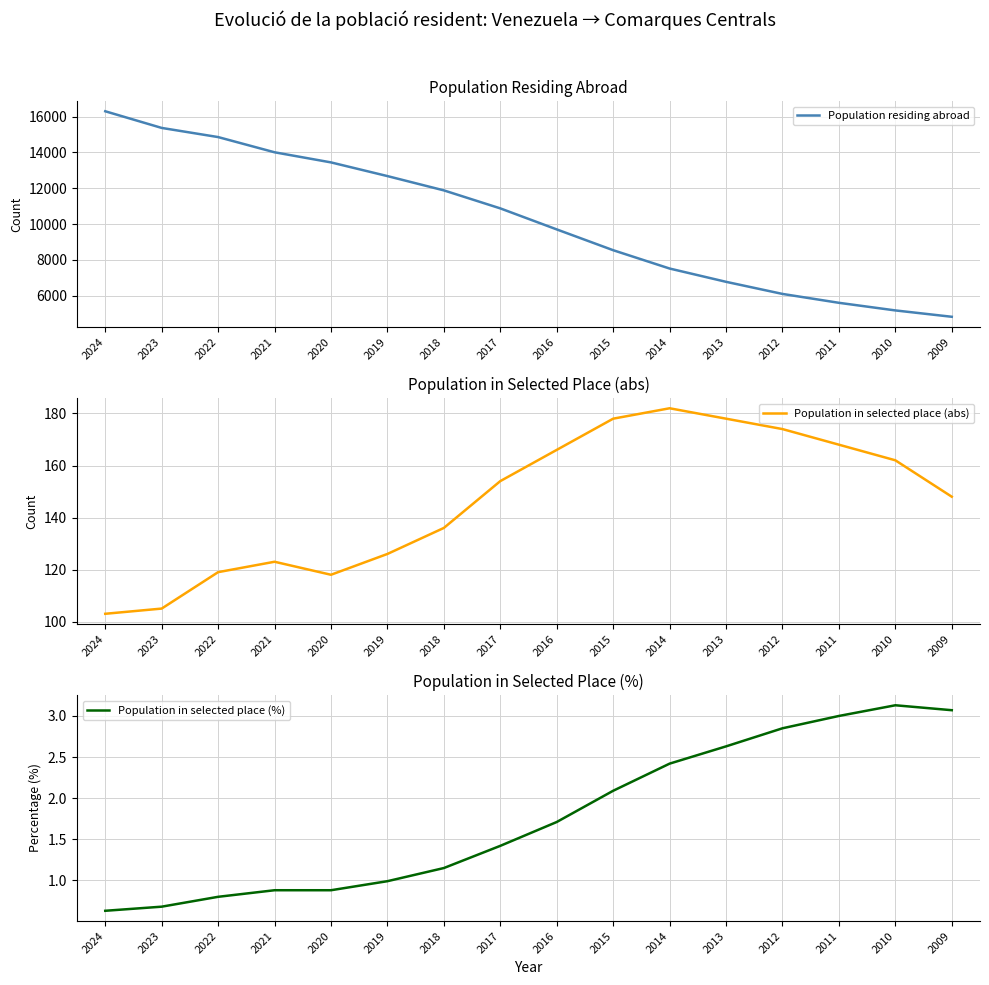

Reading left to right, list all the values displayed in this chart.

Population residing abroad: 16294.0	15364.0	14853.0	14004.0	13439.0	12675.0	11877.0	10872.0	9698.0	8537.0	7514.0	6772.0	6096.0	5600.0	5175.0	4820.0
Population in selected place (abs): 103.0	105.0	119.0	123.0	118.0	126.0	136.0	154.0	166.0	178.0	182.0	178.0	174.0	168.0	162.0	148.0
Population in selected place (%): 0.6	0.7	0.8	0.9	0.9	1.0	1.1	1.4	1.7	2.1	2.4	2.6	2.9	3.0	3.1	3.1